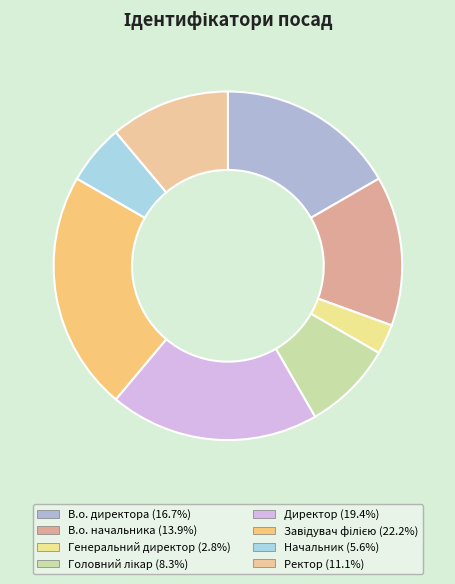

How many segments does this pie chart have?

8